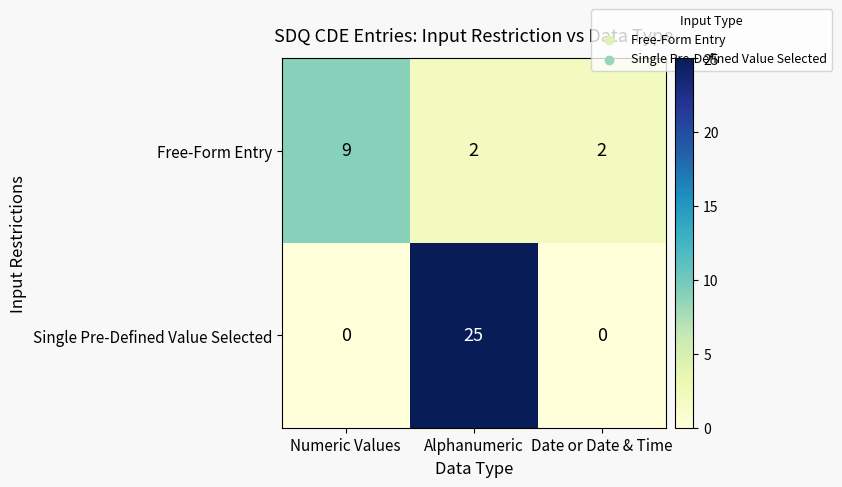

Which label corresponds to the largest value in the chart?

Alphanumeric